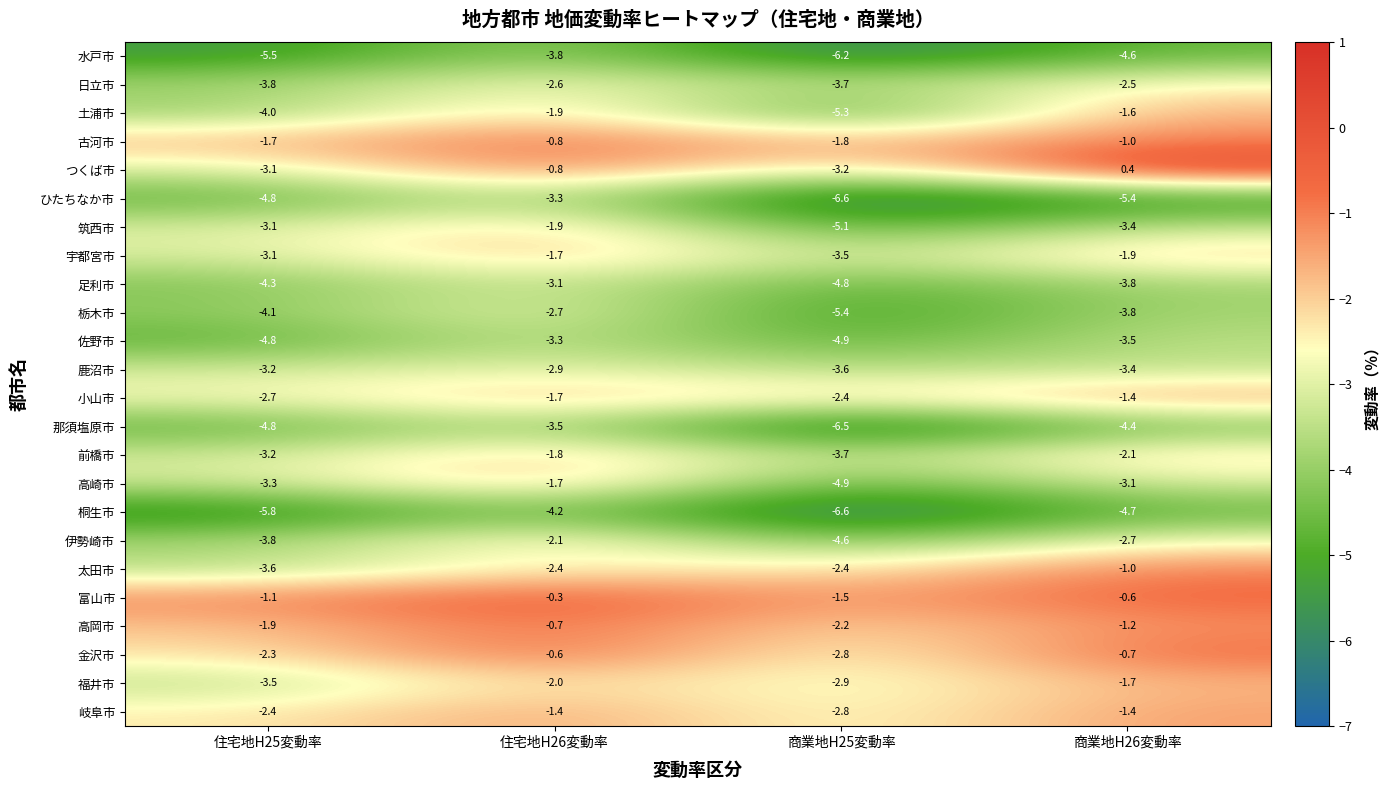

At which label does 鹿沼市 first exceed -3?

住宅地H26変動率